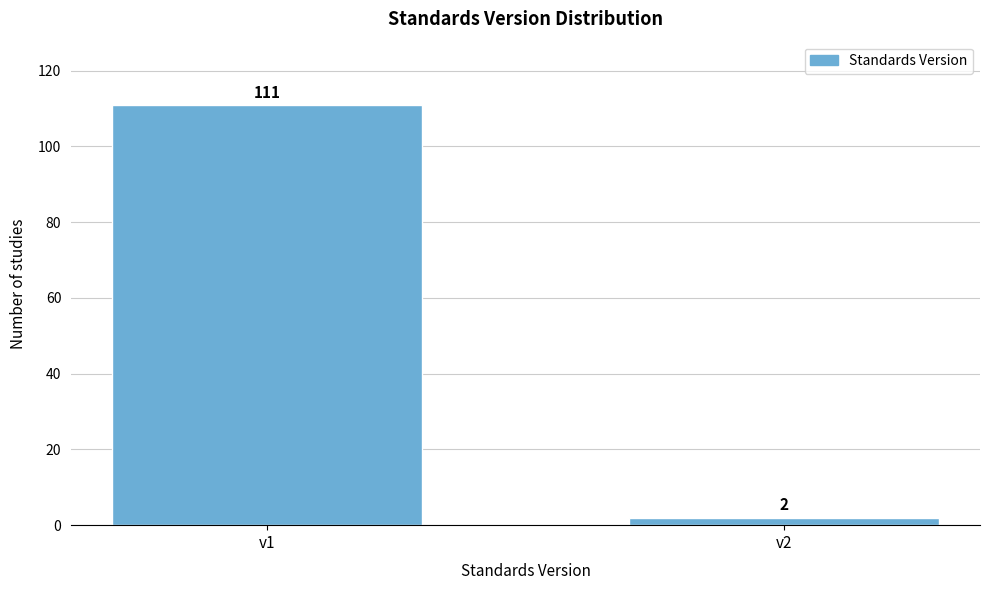

Reading left to right, what are all the values shown in this chart?

111	2